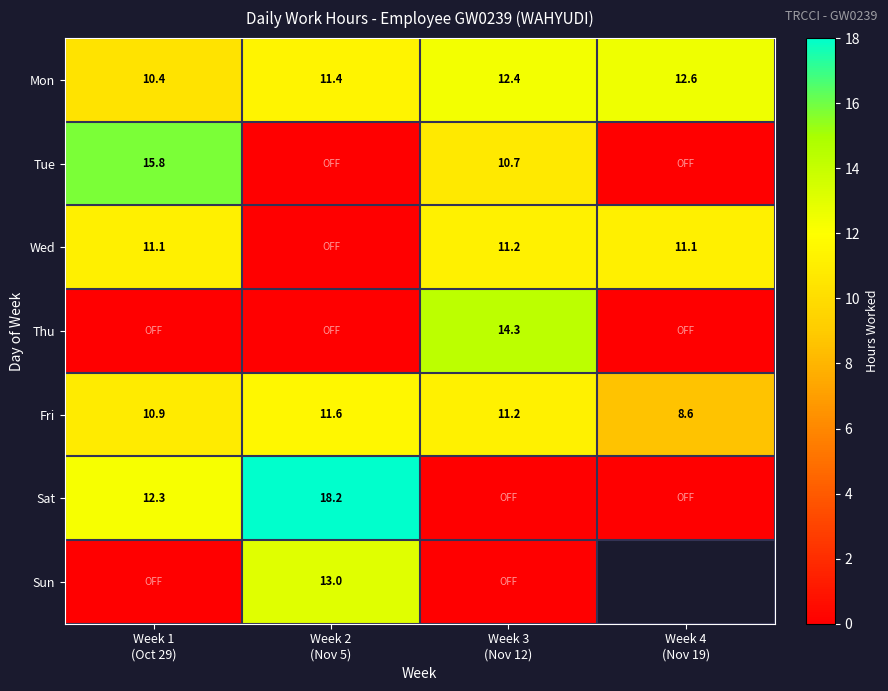

True or false: Sat has a value of 3.9 at Week 2 (Nov 5).

False